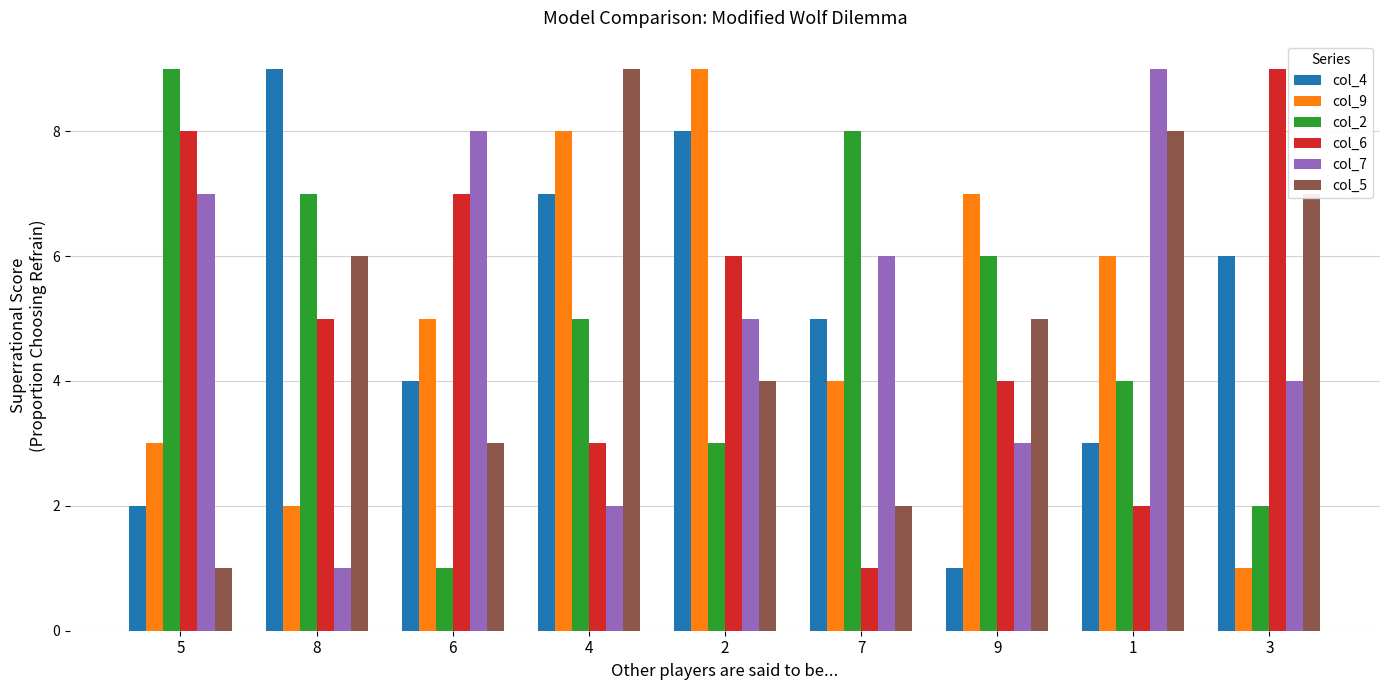

How many data points does each series have?

9